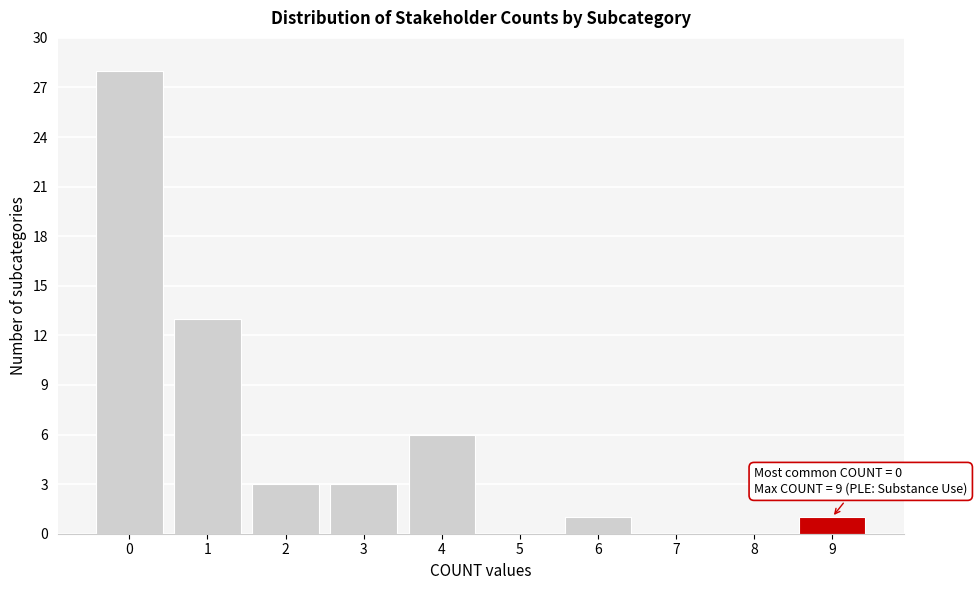

Reading left to right, transcribe all the data shown in this chart.

0=28	1=13	2=3	3=3	4=6	5=0	6=1	7=0	8=0	9=1